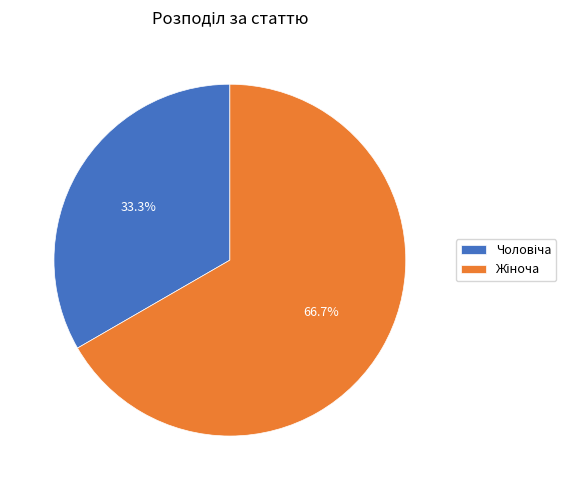

Does any single category account for the majority?

Yes